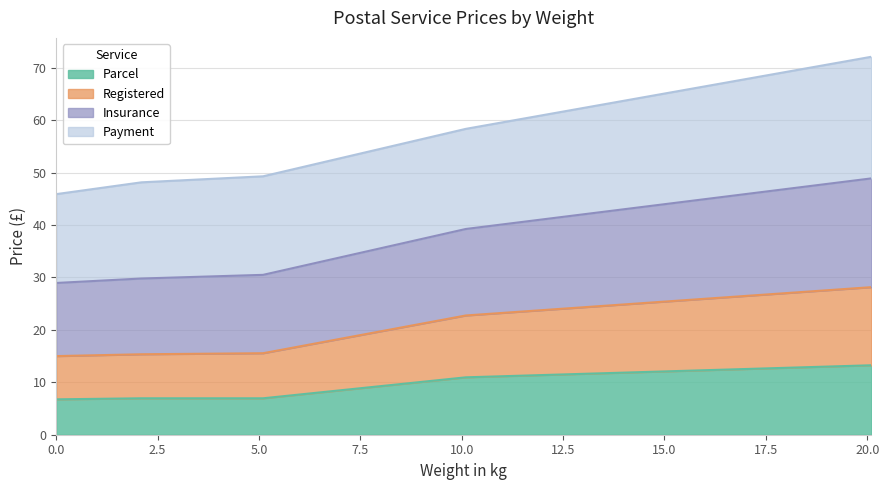

True or false: Insurance and Parcel intersect in this chart.

False